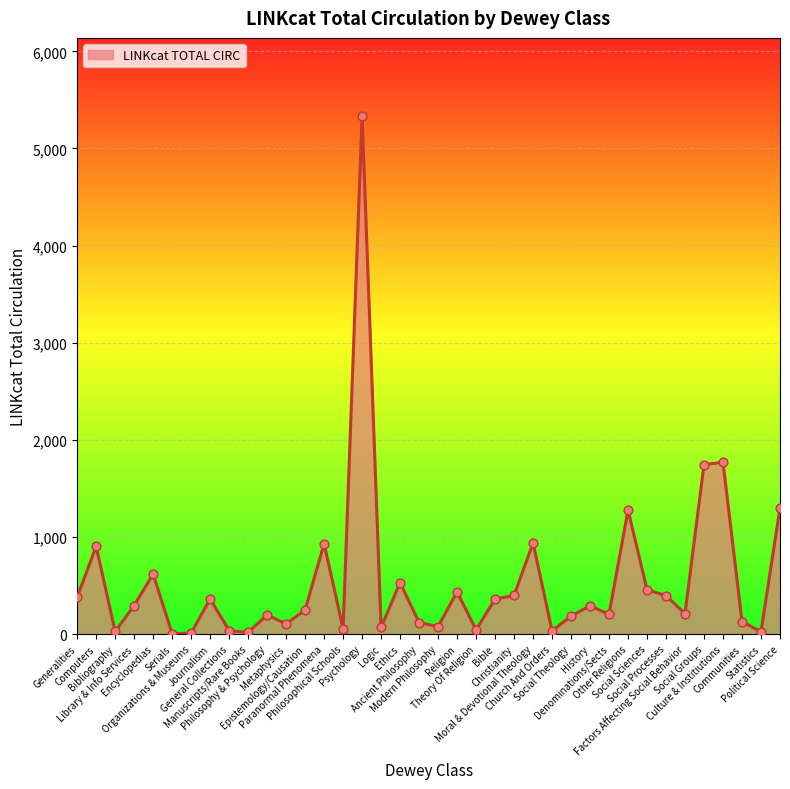

What is the change in value from Religion to Statistics?

-410